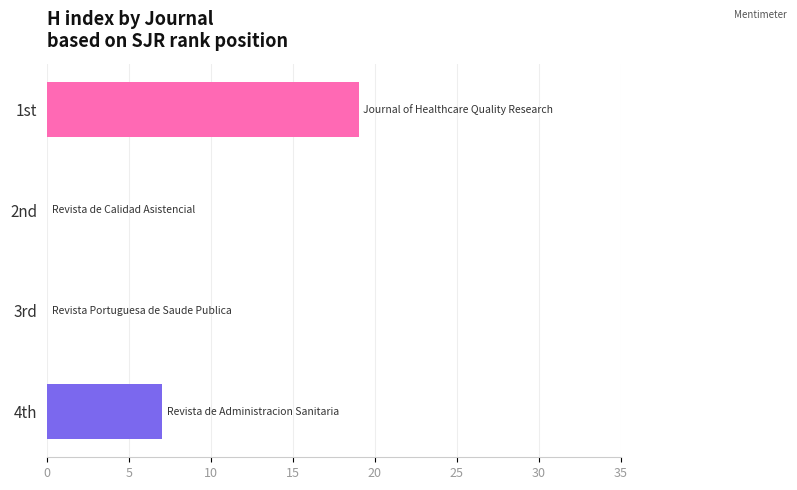

What is the change in value from 4th to 1st?

+12